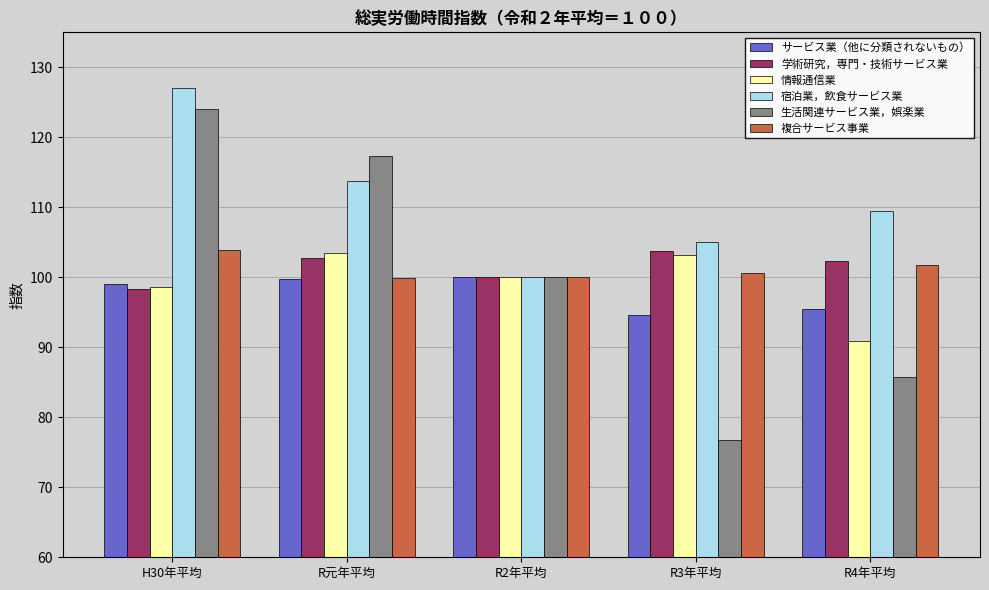

Which series has the largest range (max minus min)?

生活関連サービス業，娯楽業